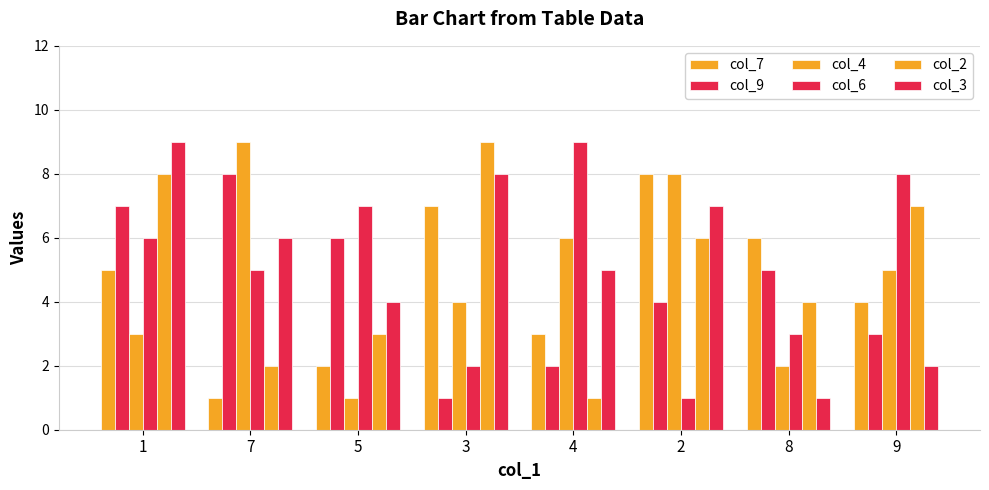

Does the chart contain stacked bars?

No